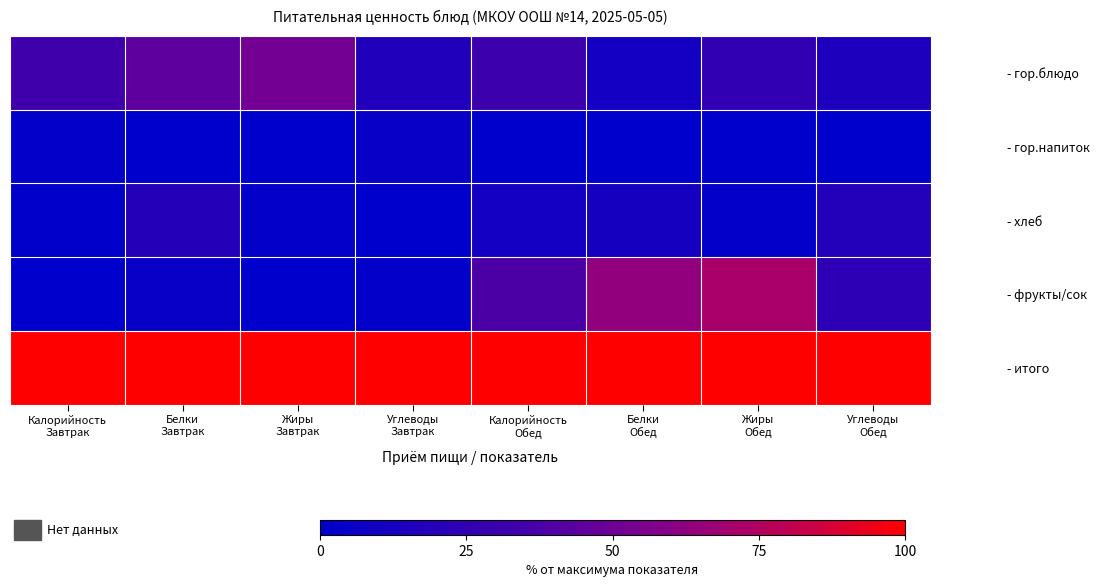

Rank the series by their maximum value, from lowest to highest.

- гор.напиток, - хлеб, - гор.блюдо, - фрукты/сок, - итого